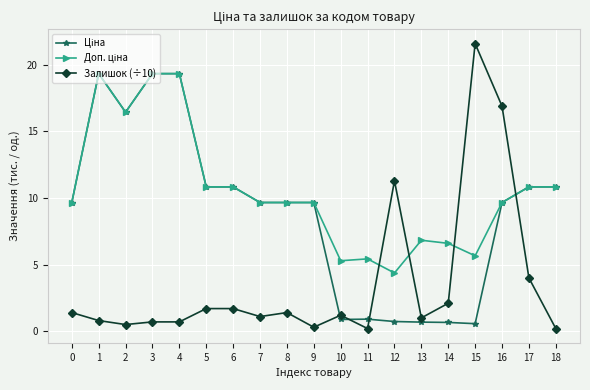

What is the maximum value shown in the chart?

21.6